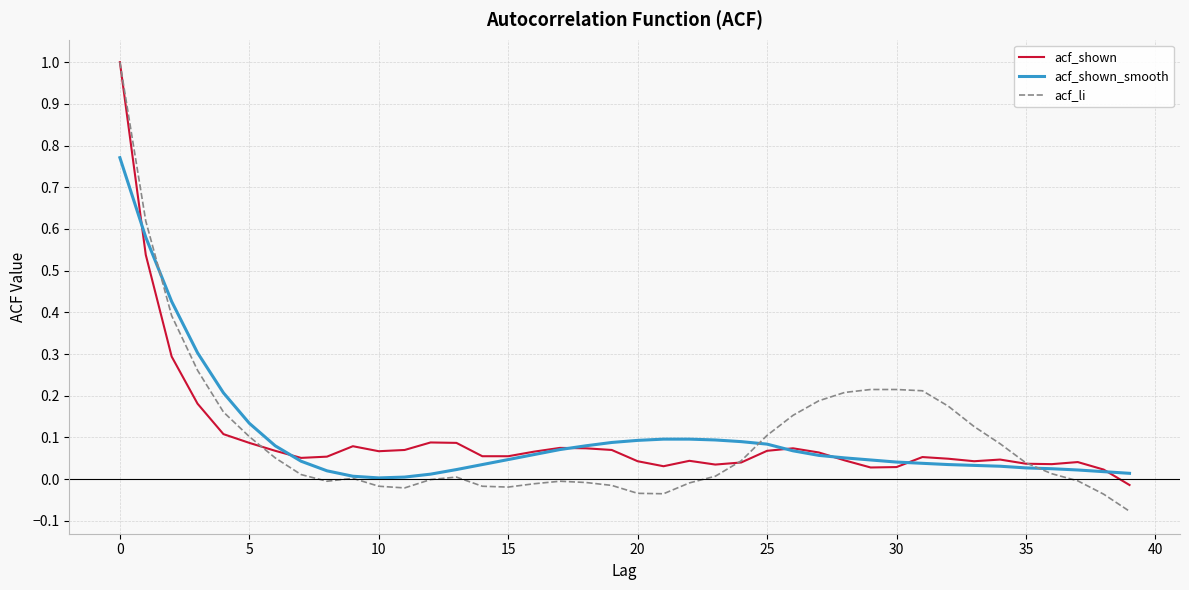

What is the greatest value displayed?

1.0